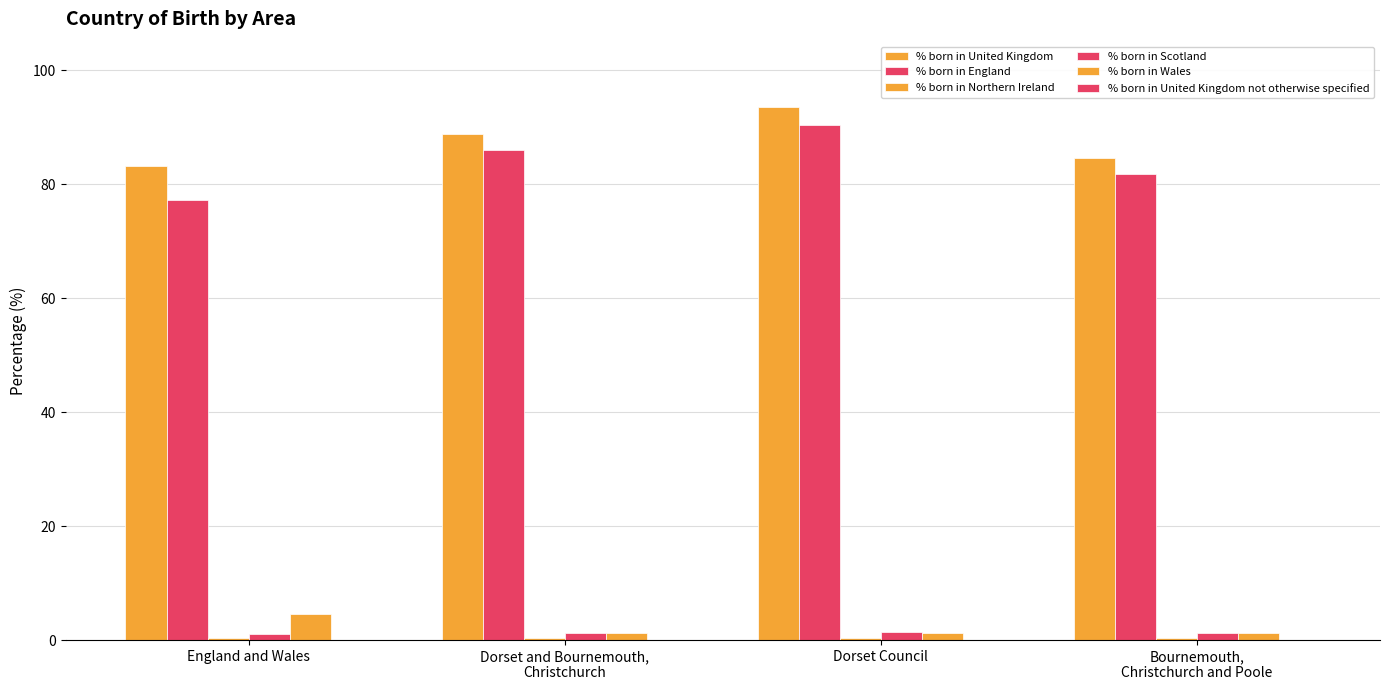

Reading left to right, transcribe all the data shown in this chart.

% born in United Kingdom: 83.2	88.9	93.5	84.5
% born in England: 77.3	86.0	90.4	81.7
% born in Northern Ireland: 0.3	0.3	0.4	0.3
% born in Scotland: 1.1	1.3	1.4	1.3
% born in Wales: 4.5	1.2	1.3	1.2
% born in United Kingdom not otherwise specified: 0.0	0.0	0.0	0.0